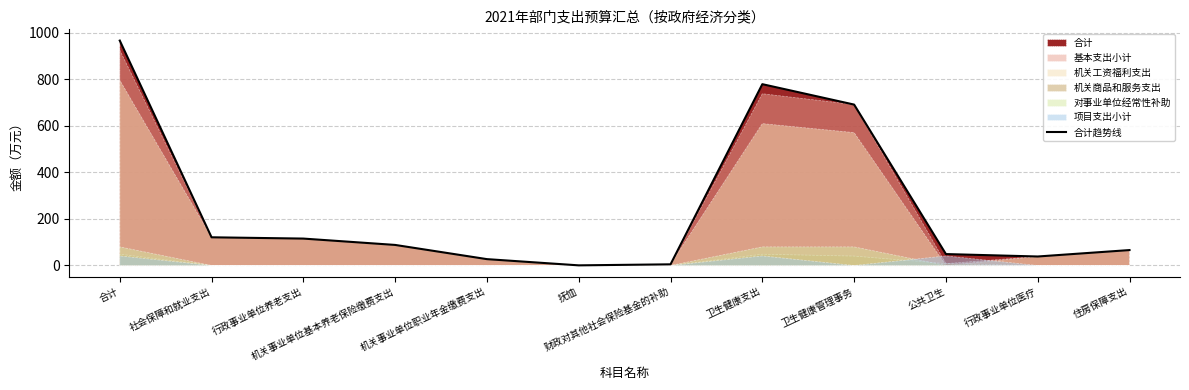

How many data points are less than 88?

6